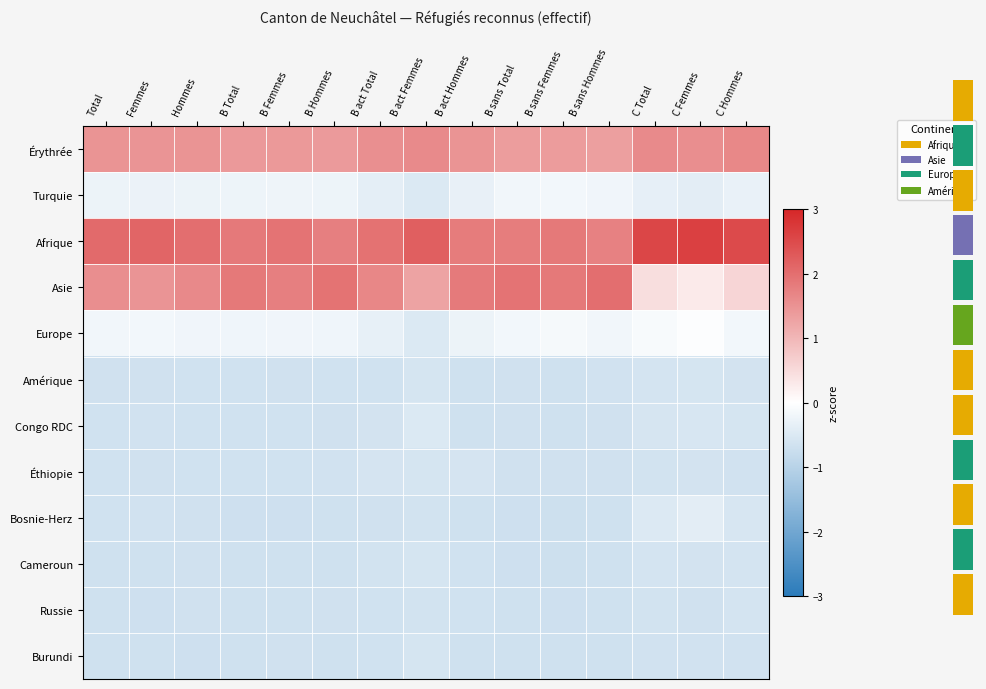

What is the lowest value of the Burundi series?

-0.7